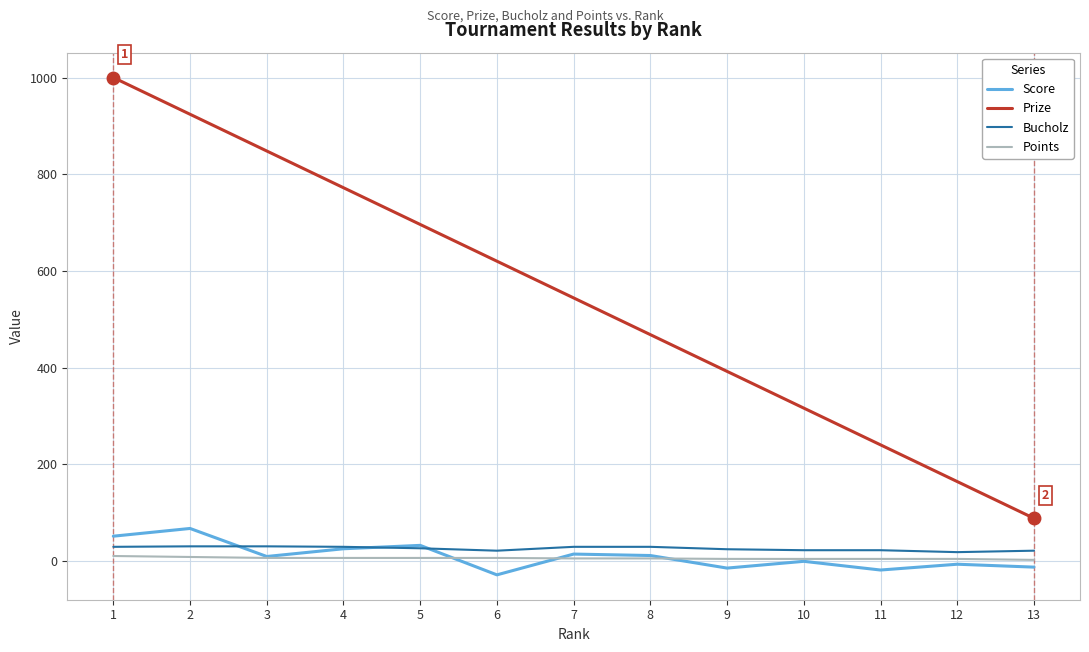

What is the total value across all series at 7?

592